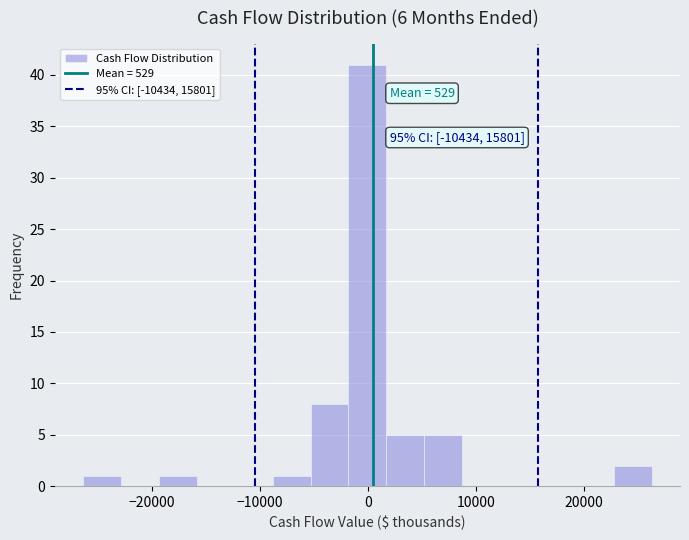

Read against the x-axis, roughly where is the centre of the tallest bar?

0